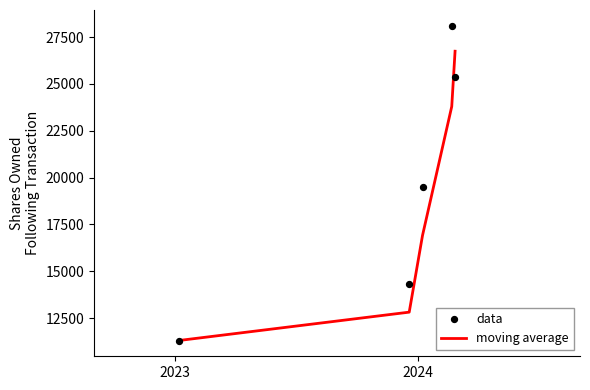

Which series has the largest total across all categories?

data